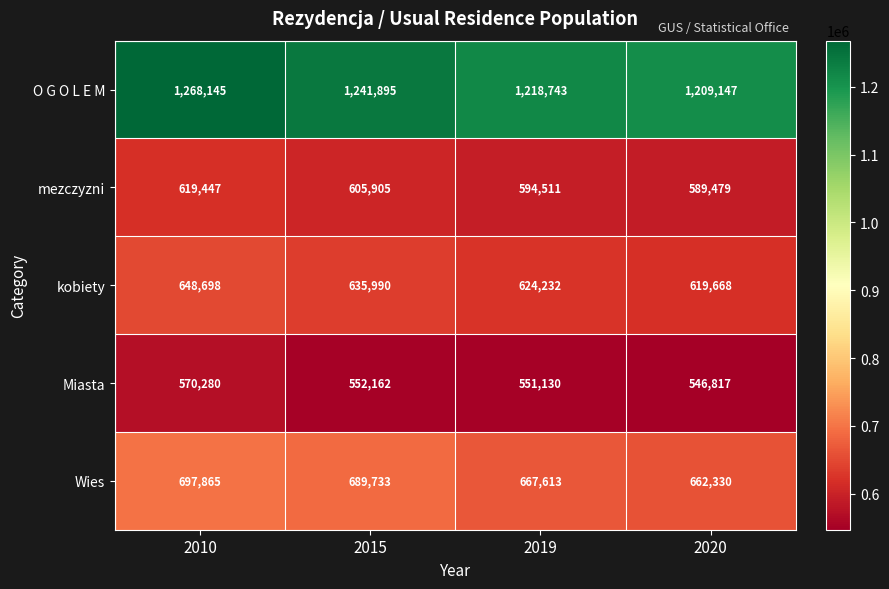

Count the mezczyzni values in the range 594511 to 619447.

3